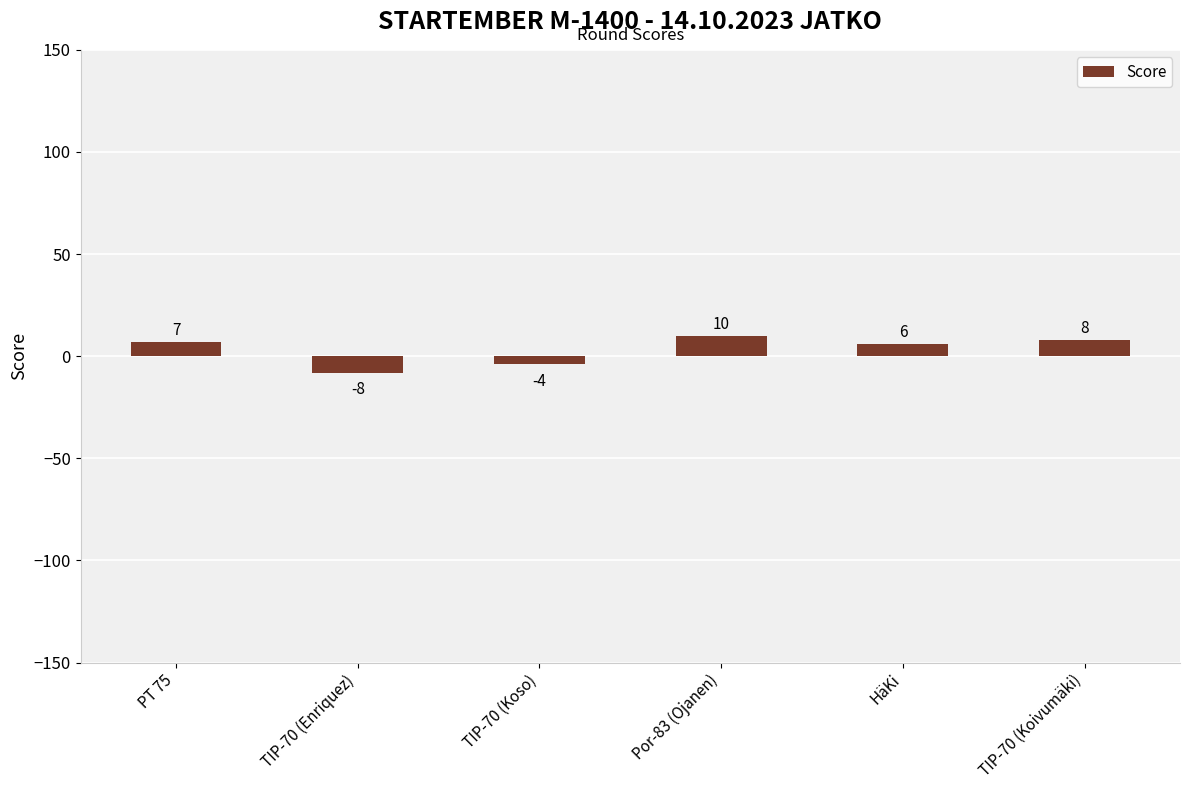

The chart shows a value of 8 at TIP-70 (Koivumäki). True or false?

True